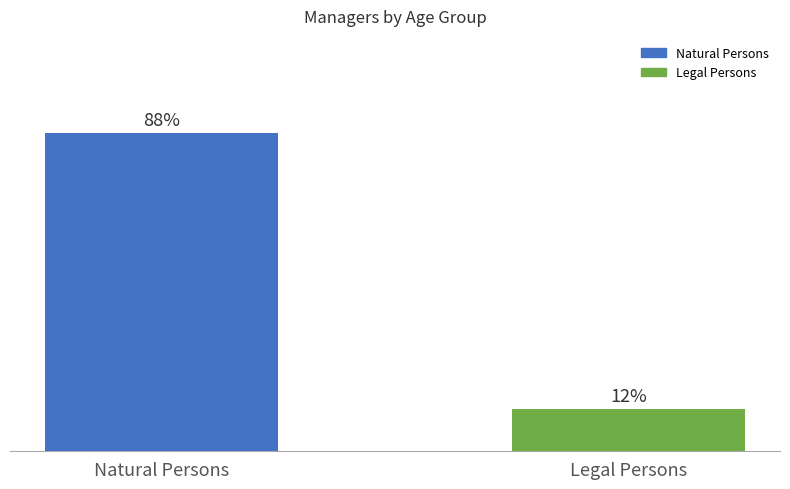

Does the chart contain stacked bars?

No